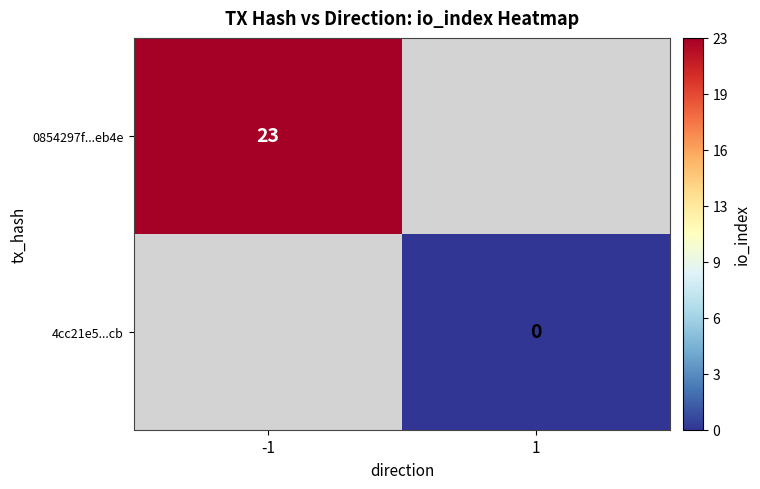

At how many categories does at least one series exceed 21?

1